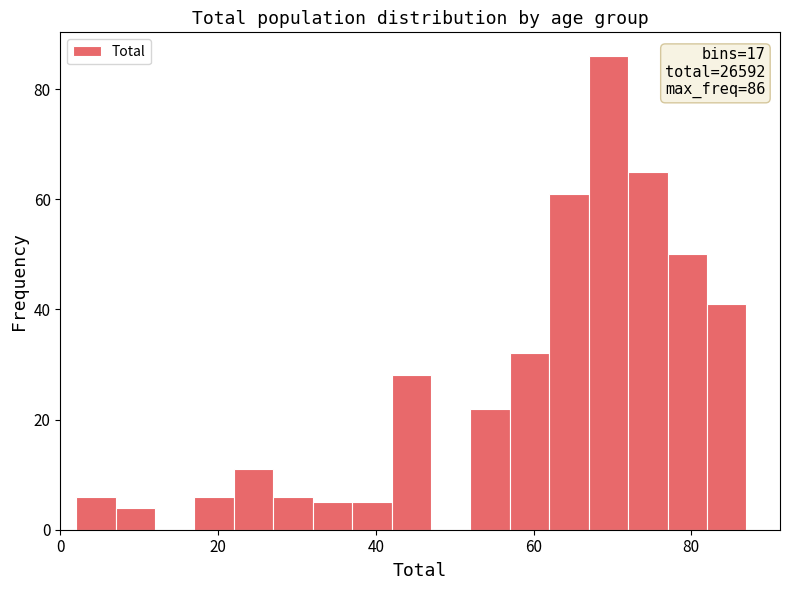

Read against the x-axis, roughly where is the centre of the tallest bar?

70